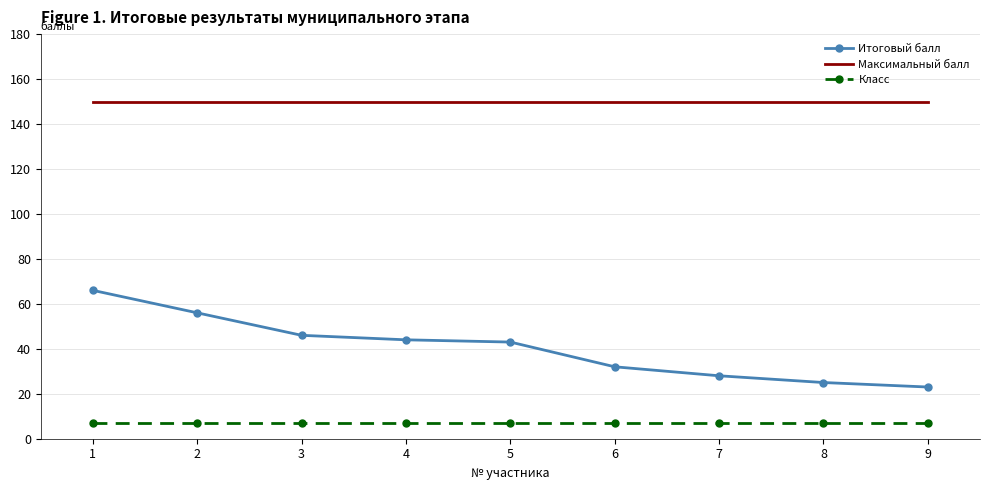

What are all the series names shown in the legend?

Итоговый балл, Максимальный балл, Класс